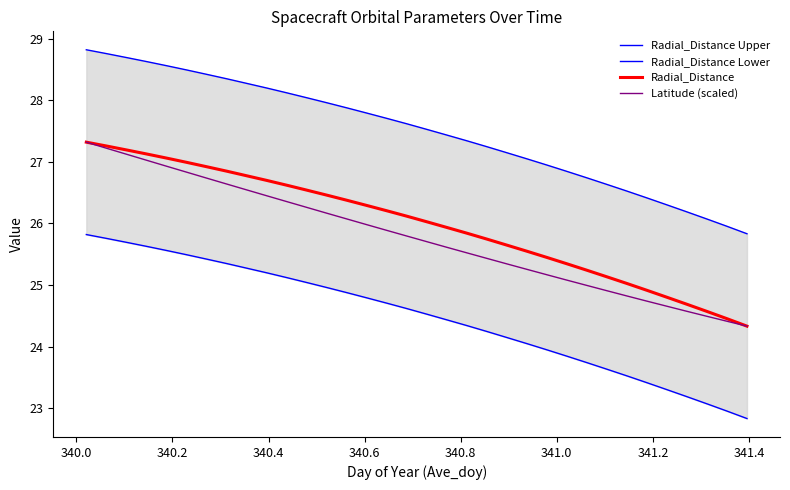

What is the difference between the maximum and minimum values in the Radial_Distance series?

3.0